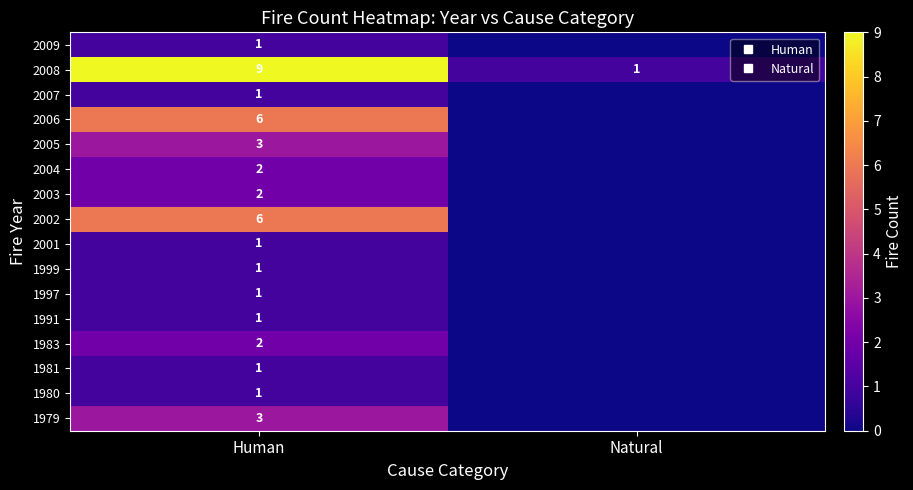

Where is 2009 nearest to the value 0?

Natural